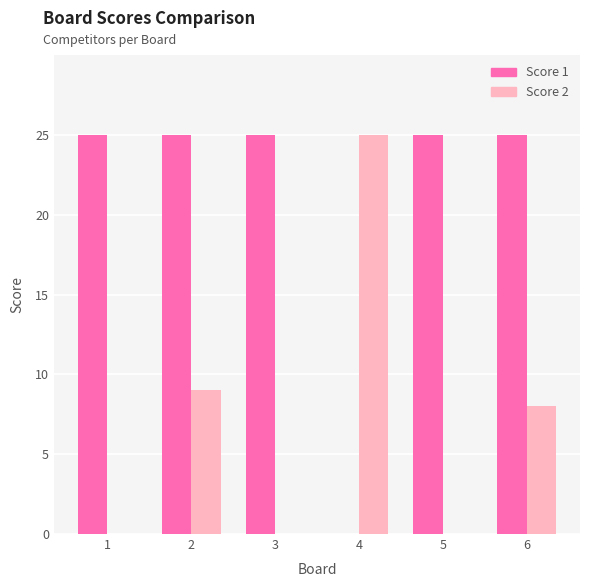

What is the difference between the Score 2 values at 4 and 6?

17